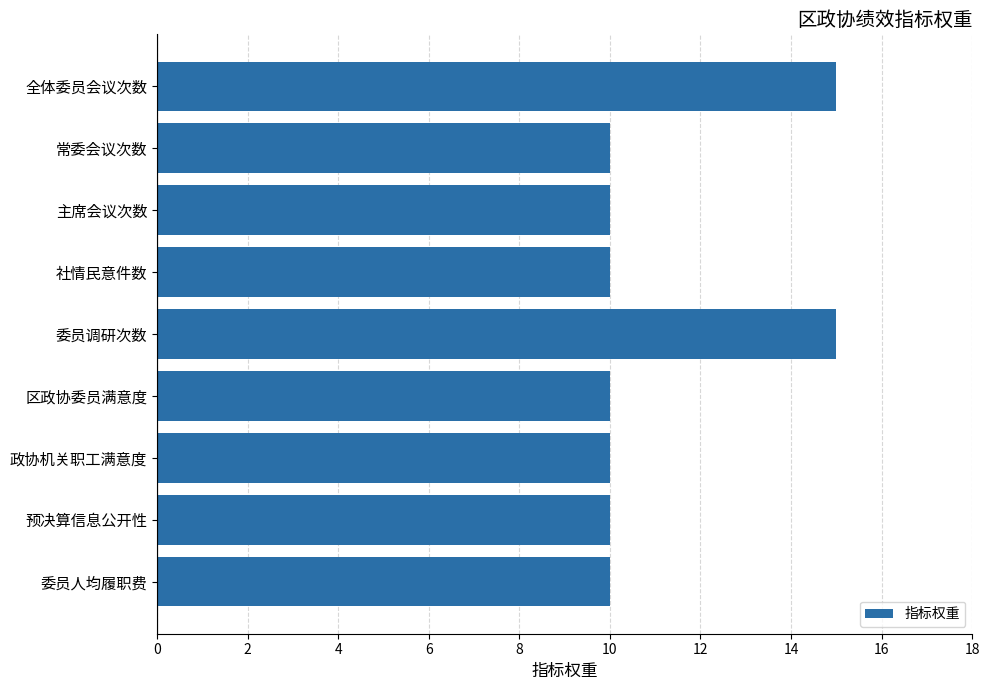

What is the difference between the maximum and minimum values?

5